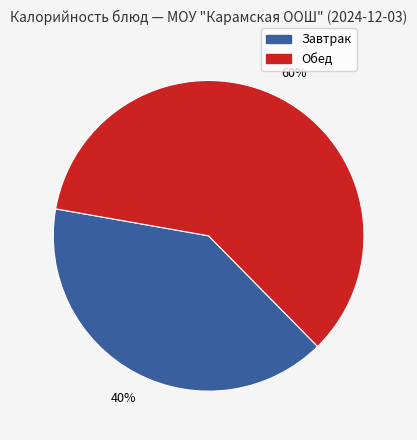

Does any single category account for the majority?

Yes